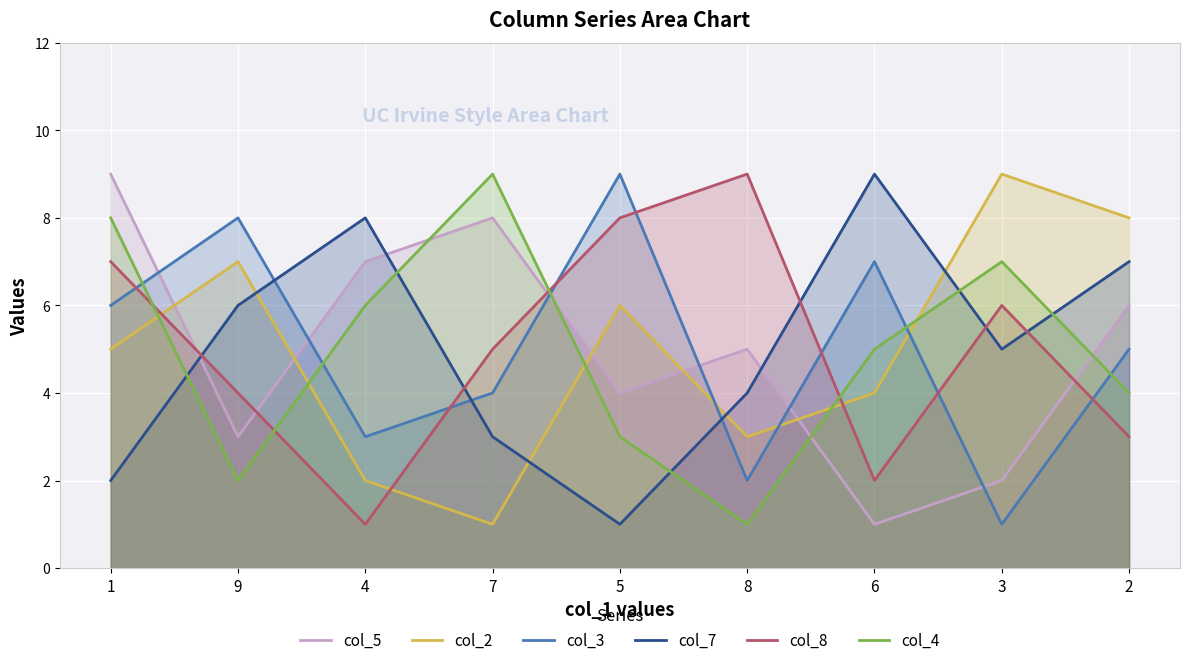

What is the difference between the maximum and minimum values in the col_7 series?

8